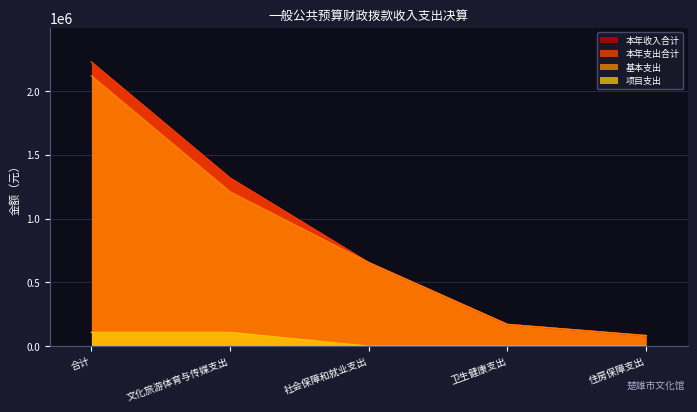

What is the maximum value shown in the chart?

2228742.9